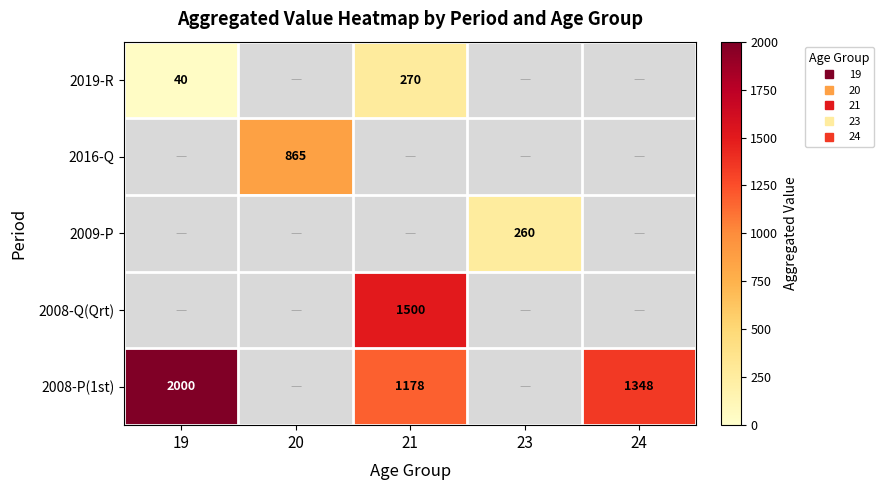

What is the total value across all series at 20?

865.0